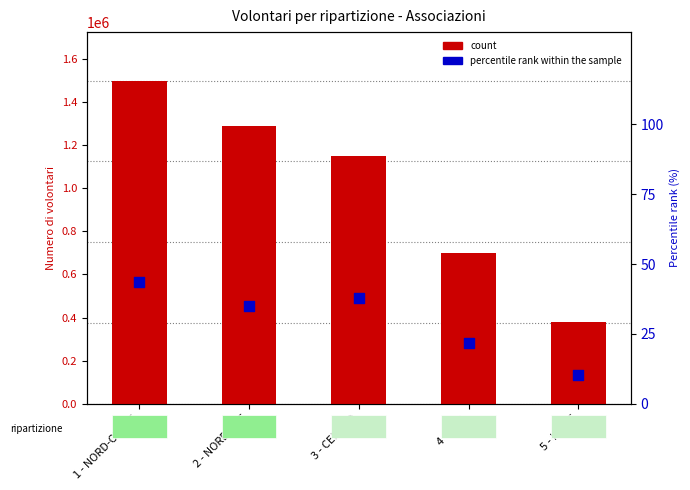

At which category is the sum across all series the highest?

1 - NORD-OVEST